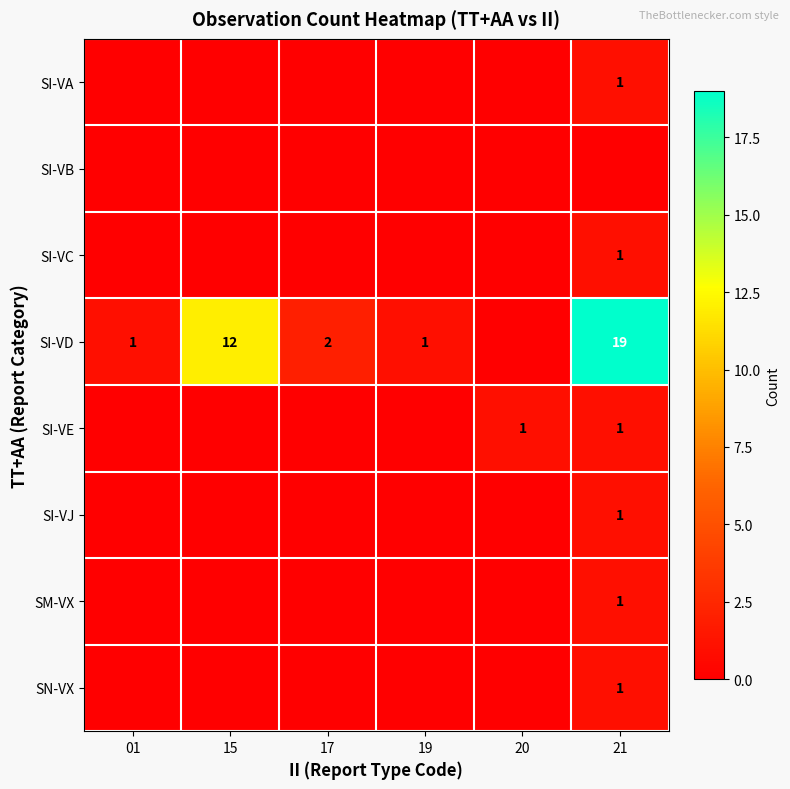

At how many categories does at least one series exceed 7?

2